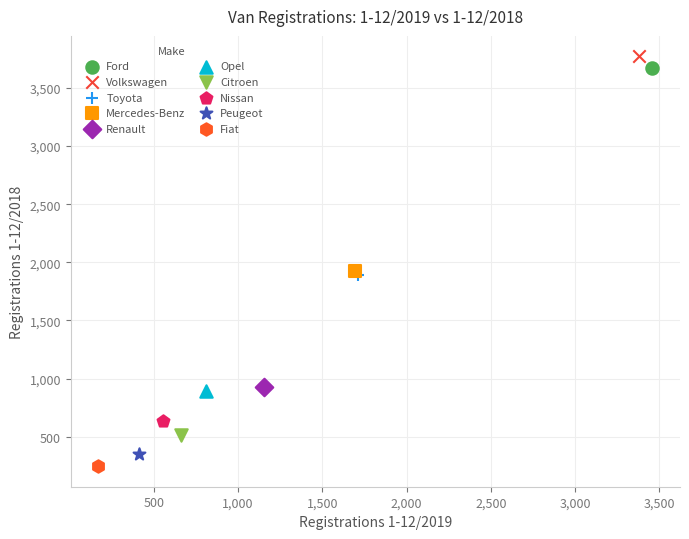

Which series reaches the maximum Y coordinate?

Volkswagen